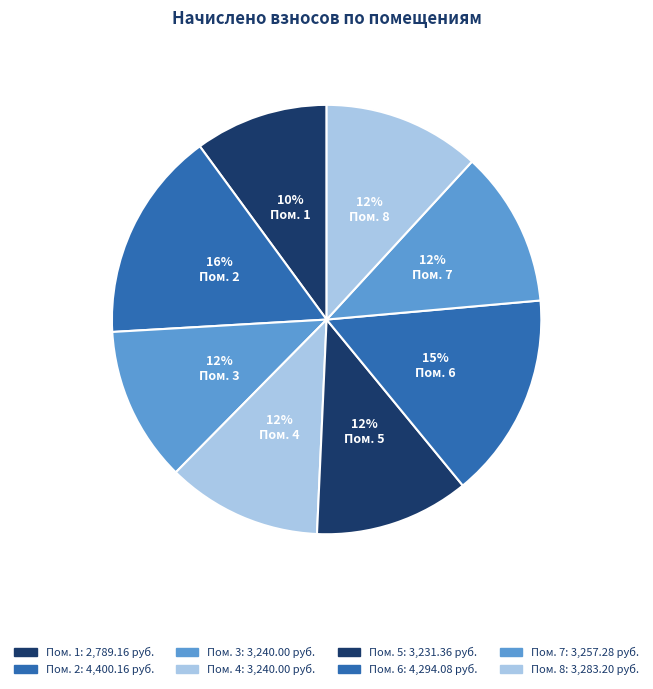

Is there a majority slice in this chart?

No